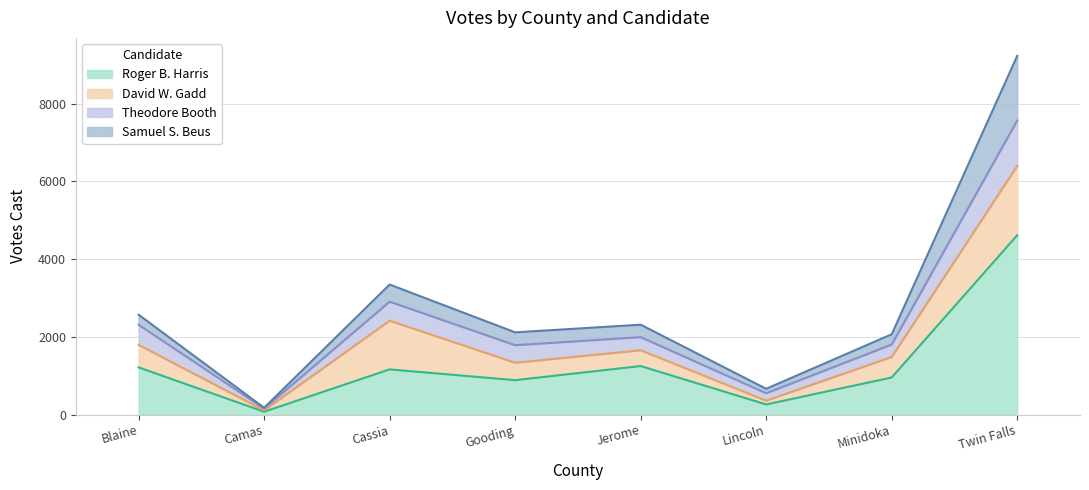

What position from the right is Twin Falls?

1